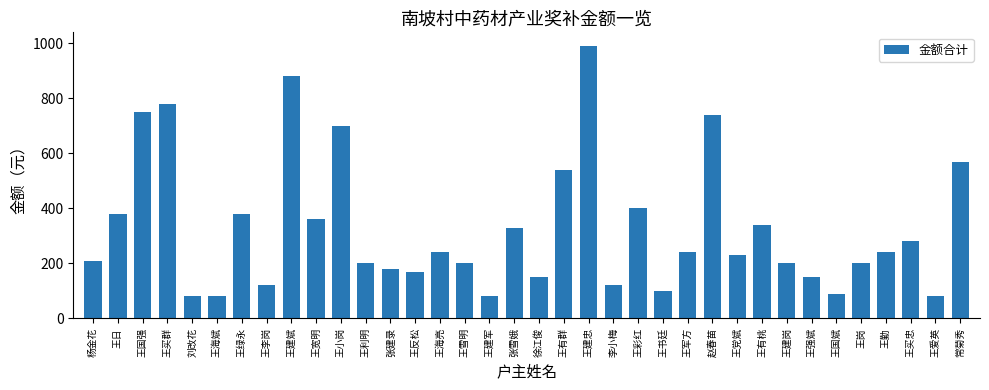

Is it true that the value at 王雪明 is 200?

True